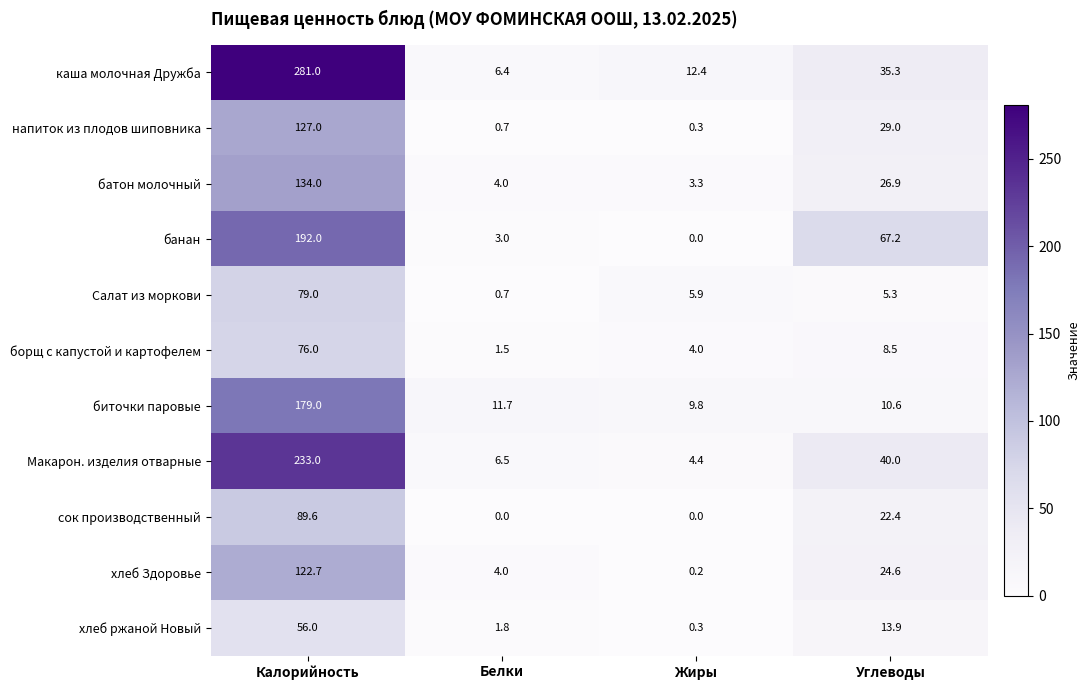

What is the difference between the напиток из плодов шиповника values at Калорийность and Белки?

126.3